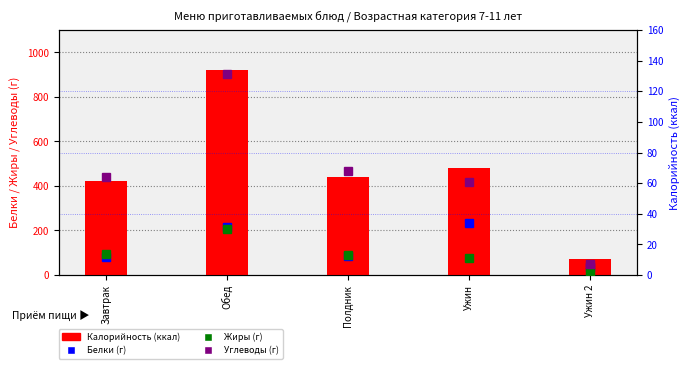

What is the label of the 1st bar from the left?

Завтрак